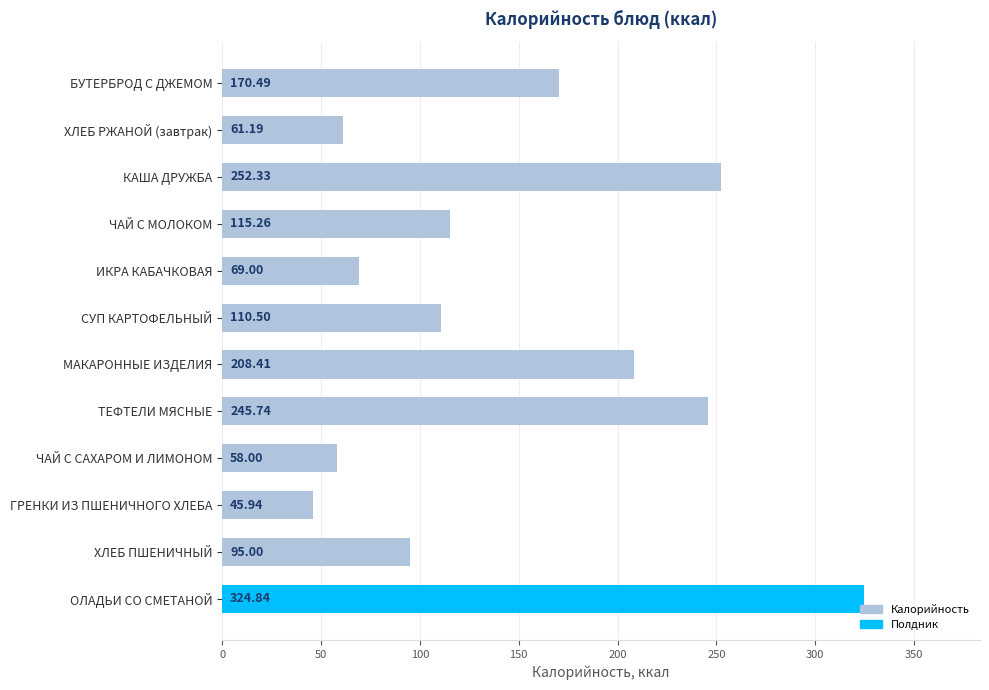

List the labels in order of value, largest first.

ОЛАДЬИ СО СМЕТАНОЙ, КАША ДРУЖБА, ТЕФТЕЛИ МЯСНЫЕ, МАКАРОННЫЕ ИЗДЕЛИЯ, БУТЕРБРОД С ДЖЕМОМ, ЧАЙ С МОЛОКОМ, СУП КАРТОФЕЛЬНЫЙ, ХЛЕБ ПШЕНИЧНЫЙ, ИКРА КАБАЧКОВАЯ, ХЛЕБ РЖАНОЙ (завтрак), ЧАЙ С САХАРОМ И ЛИМОНОМ, ГРЕНКИ ИЗ ПШЕНИЧНОГО ХЛЕБА